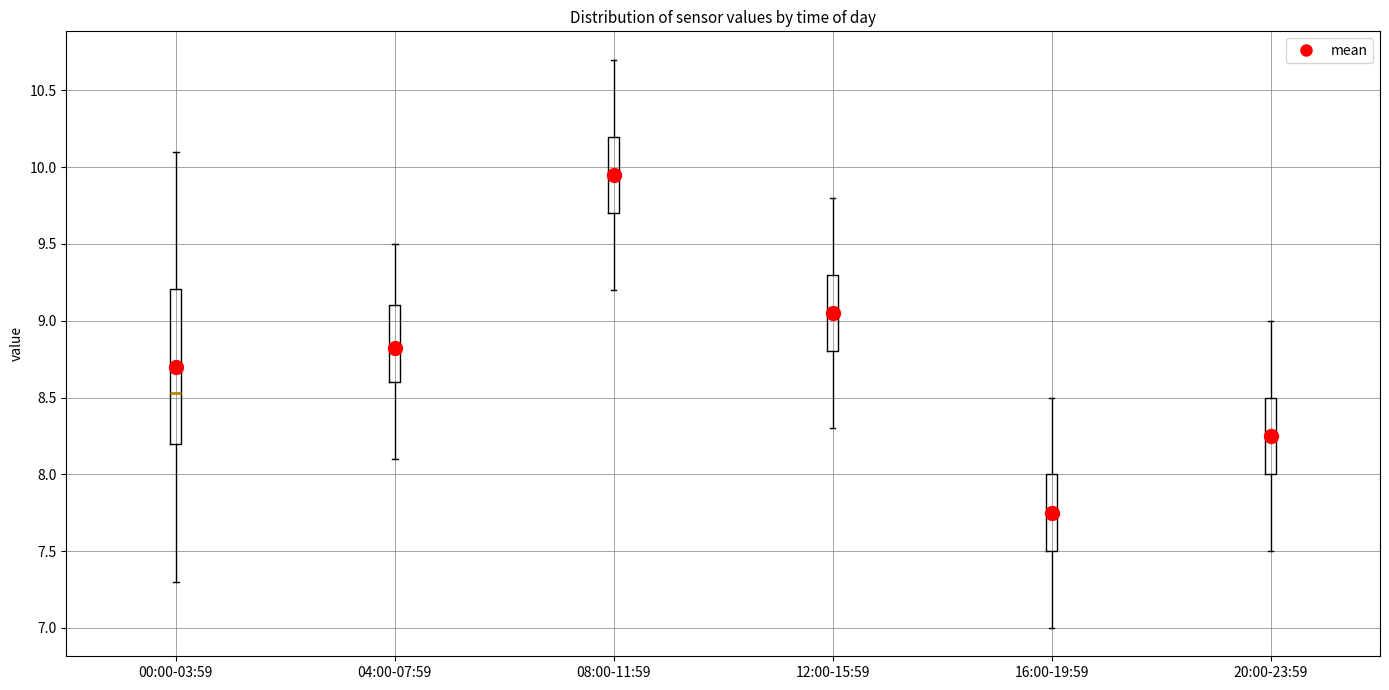

Which box is the tallest, from its lower edge to its upper edge?

00:00-03:59